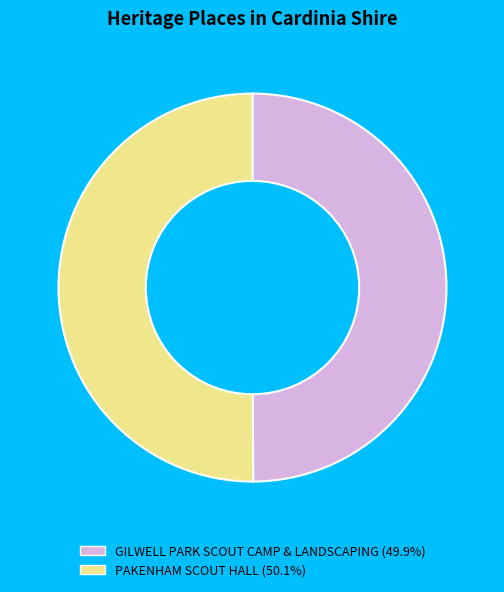

What is the ratio of the value at PAKENHAM SCOUT HALL to the value at GILWELL PARK SCOUT CAMP & LANDSCAPING?

1.0